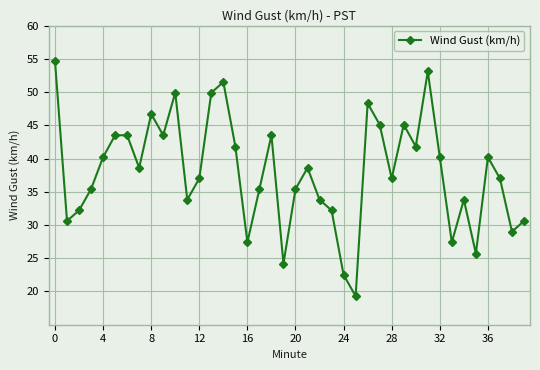

What is the value of the 9th point from the left?

46.7